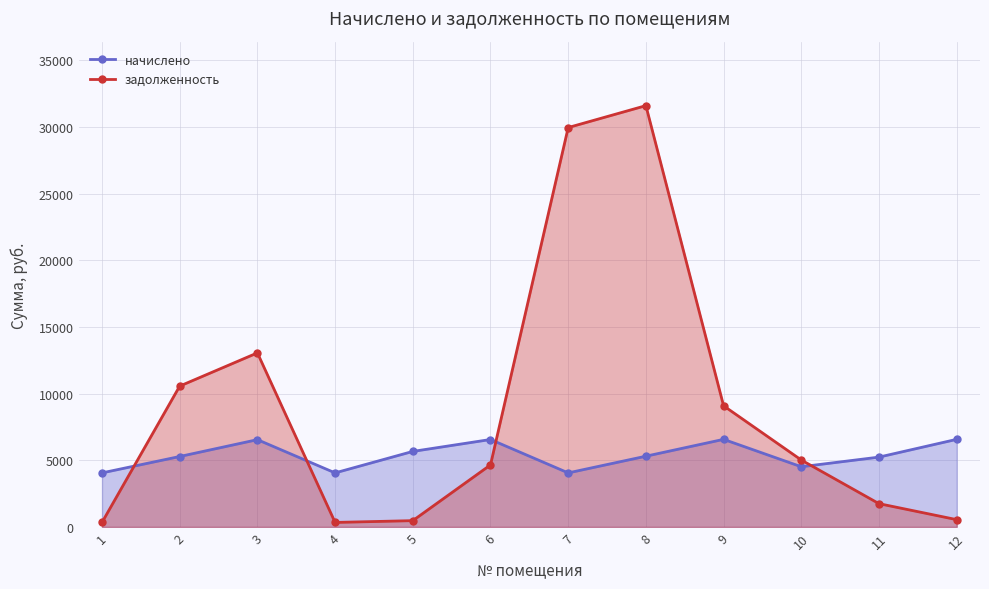

Reading left to right, list all the values displayed in this chart.

начислено: 1=4054.1	2=5284.1	3=6548.2	4=4054.1	5=5665.6	6=6559.4	7=4054.1	8=5306.8	9=6570.8	10=4515.4	11=5238.5	12=6570.8
задолженность: 1=337.8	2=10565.9	3=13057.7	4=337.8	5=472.1	6=4654.2	7=29962.6	8=31605.8	9=9086.5	10=5020.6	11=1746.2	12=547.6